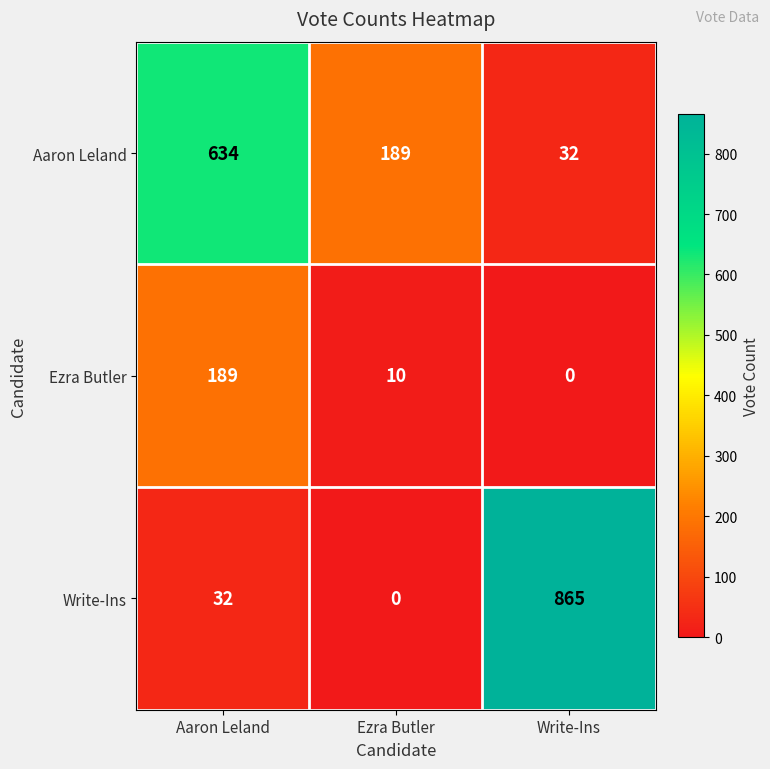

Reading right to left, transcribe all the data shown in this chart.

Aaron Leland: Write-Ins=32	Ezra Butler=189	Aaron Leland=634
Ezra Butler: Write-Ins=0	Ezra Butler=10	Aaron Leland=189
Write-Ins: Write-Ins=865	Ezra Butler=0	Aaron Leland=32